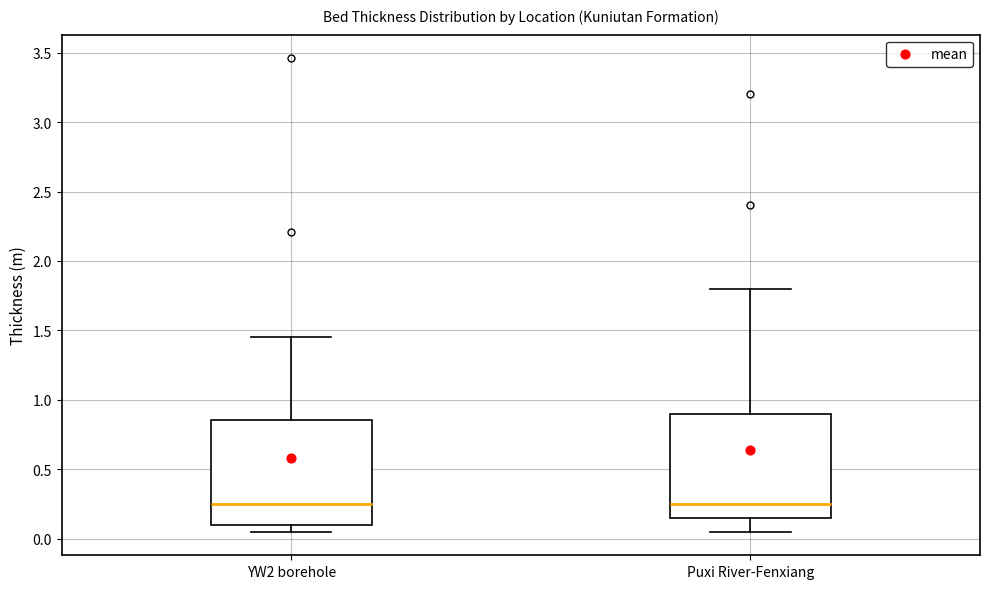

Where is the lower edge of the box for Puxi River-Fenxiang on the y-axis? The values are not printed on the chart, so give them approximately, as read against the axis.

0.15